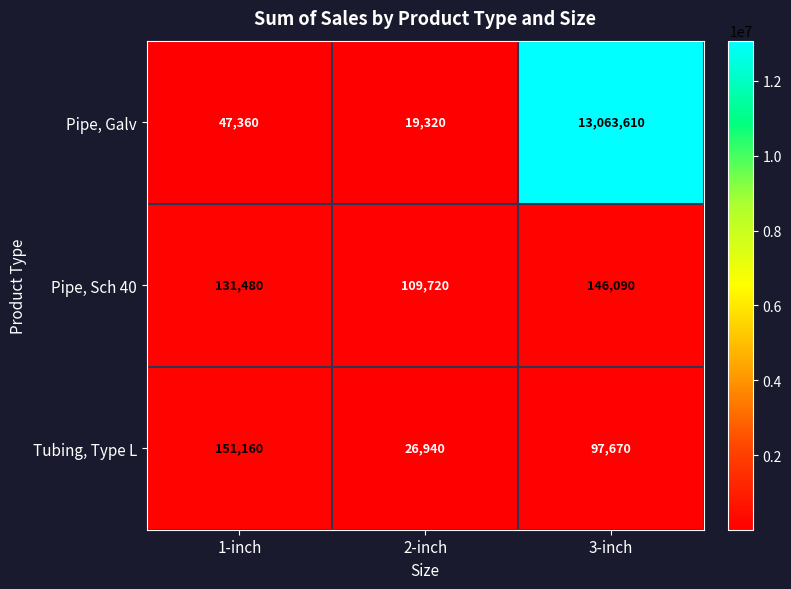

At which label is Pipe, Sch 40 closest to 127905?

1-inch